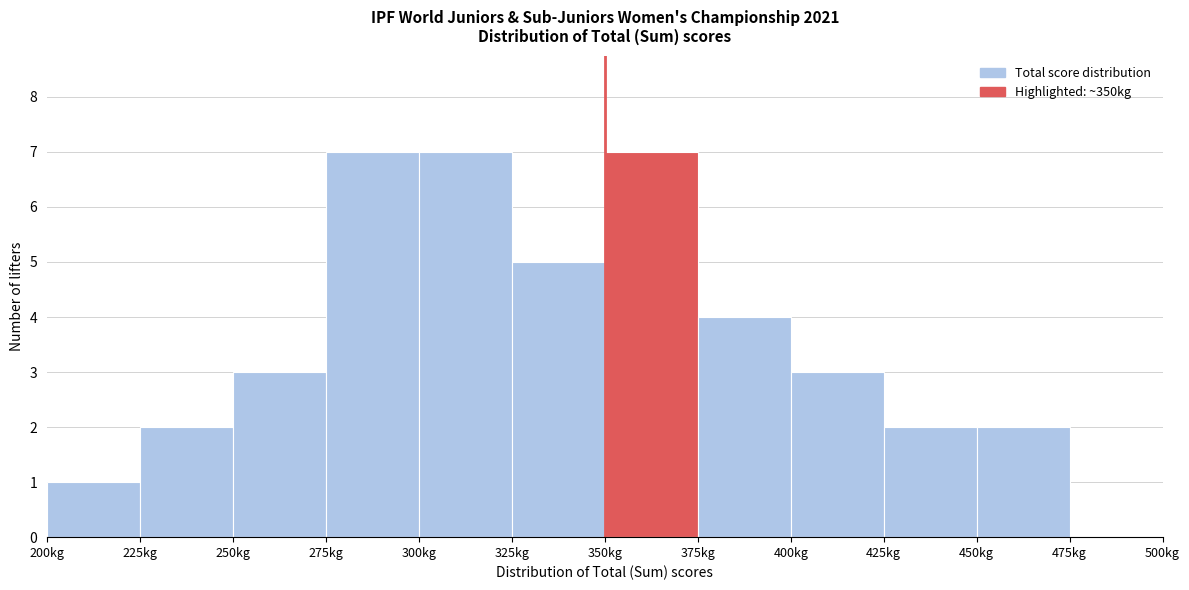

How tall is the bar that spans 300 to 325 on the x-axis? The values are not printed on the chart, so give them approximately, as read against the axis.

7